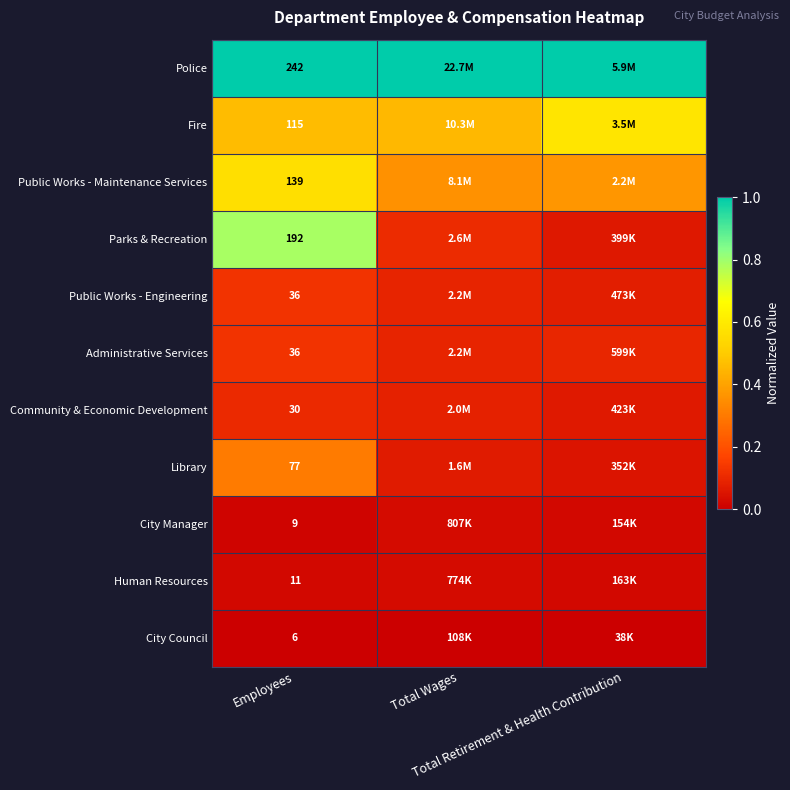

The Community & Economic Development series shows 0.1 at Employees. True or false?

False